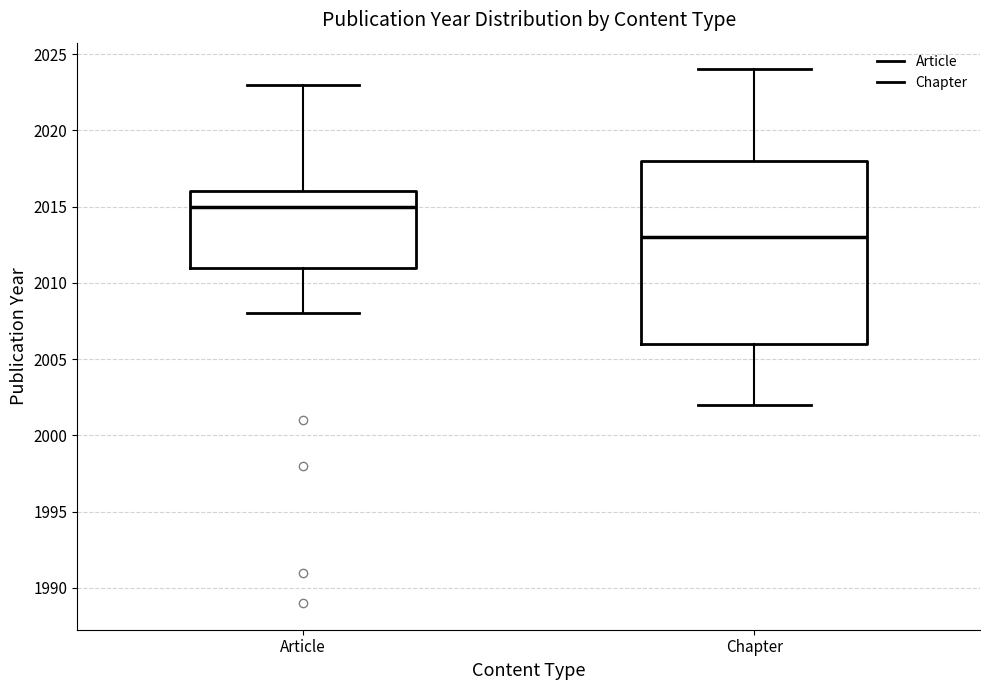

Reading left to right, transcribe this box plot: for each box, give where its median line is, the range the box spans, and where its two whiskers end, as read against the y-axis. The values are not printed on the chart, so give them approximately, as read against the axis.

Article: median 2015, box 2011 to 2016, whiskers 2008 to 2023
Chapter: median 2013, box 2006 to 2018, whiskers 2002 to 2024